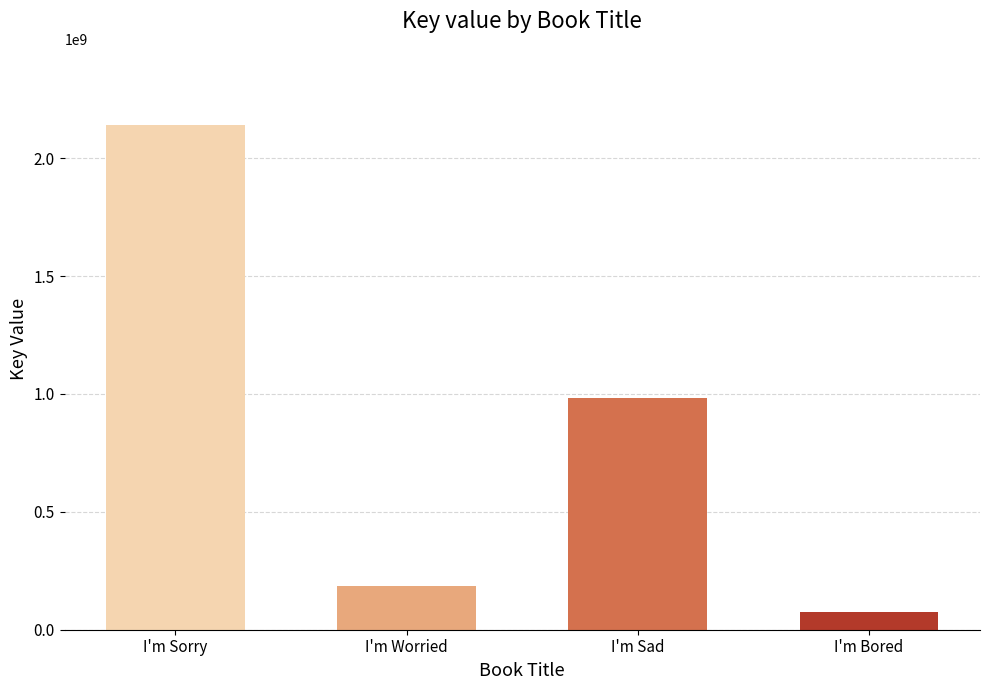

Reading left to right, list all the values displayed in this chart.

I'm Sorry=2142291810	I'm Worried=184921479	I'm Sad=980710001	I'm Bored=74654073